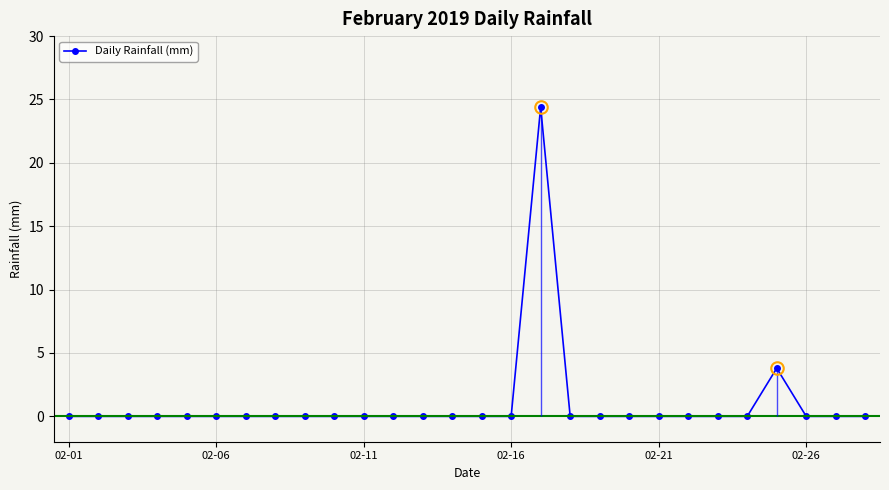

How many interior local peaks (higher than both neighbors) does the data have?

2